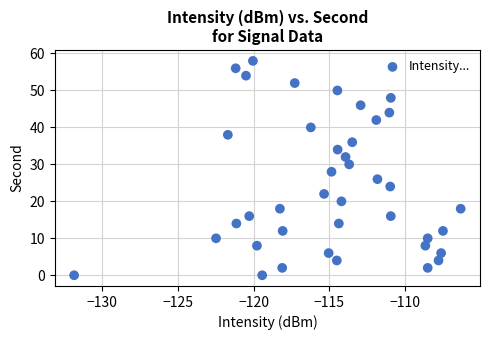

What is the range of Y values (max minus min)?

58